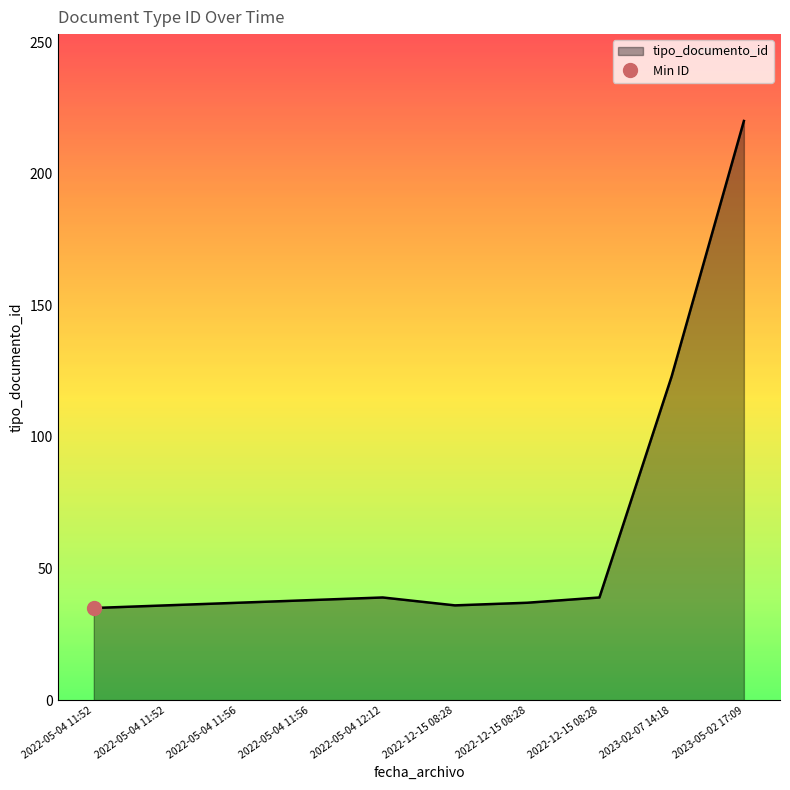

True or false: the data shows 50 at 2022-05-04 11:52.

False